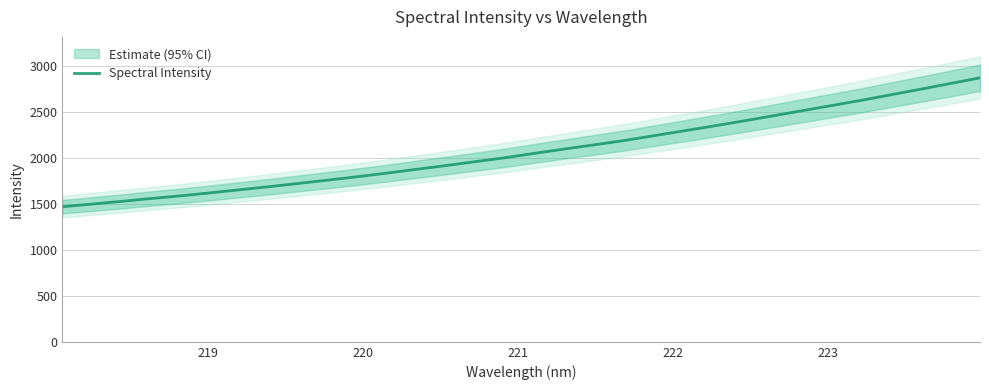

What is the highest value of the Spectral Intensity series?

2871.8